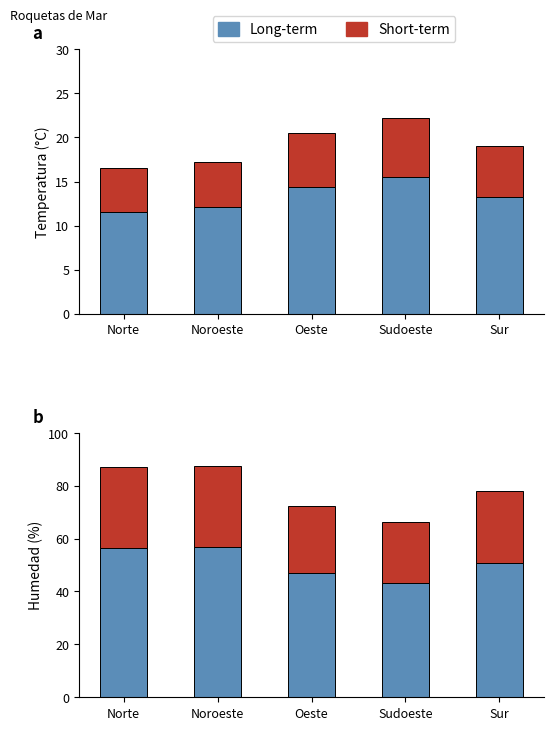

Between Sudoeste and Oeste, which is larger?

Oeste